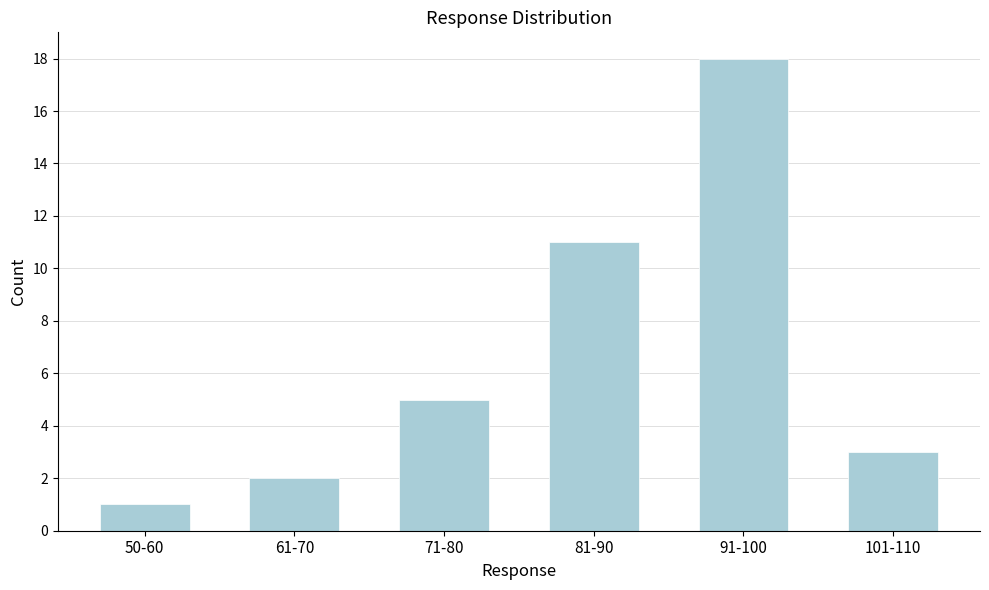

Reading right to left, what are all the values shown in this chart?

101-110=3	91-100=18	81-90=11	71-80=5	61-70=2	50-60=1